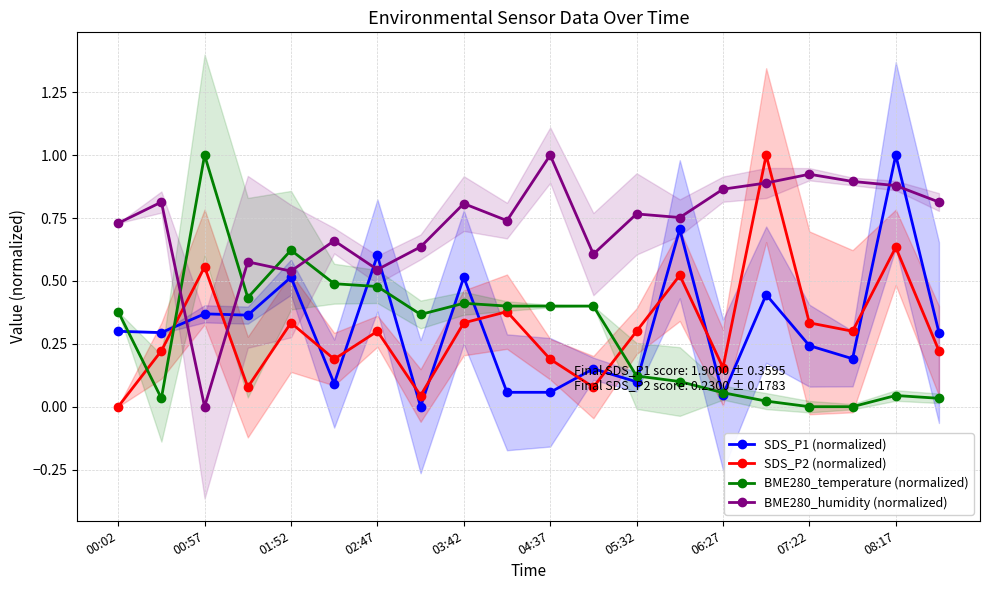

What is the spread (max minus min) of values at 00:02?

0.7